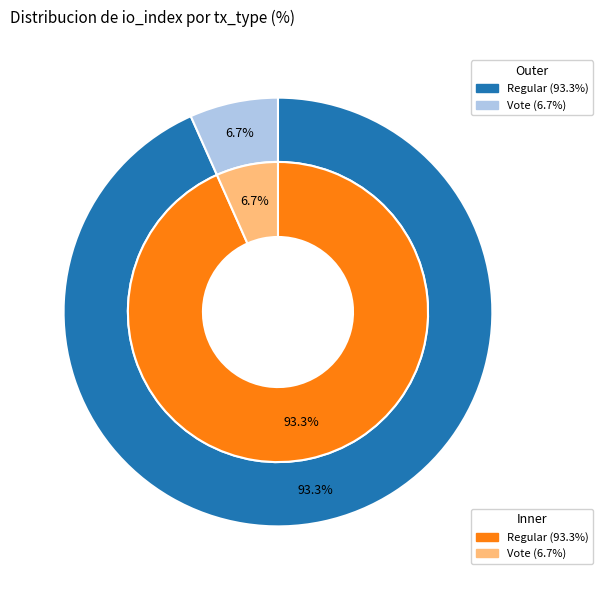

Between Regular and Vote, which is larger?

Regular